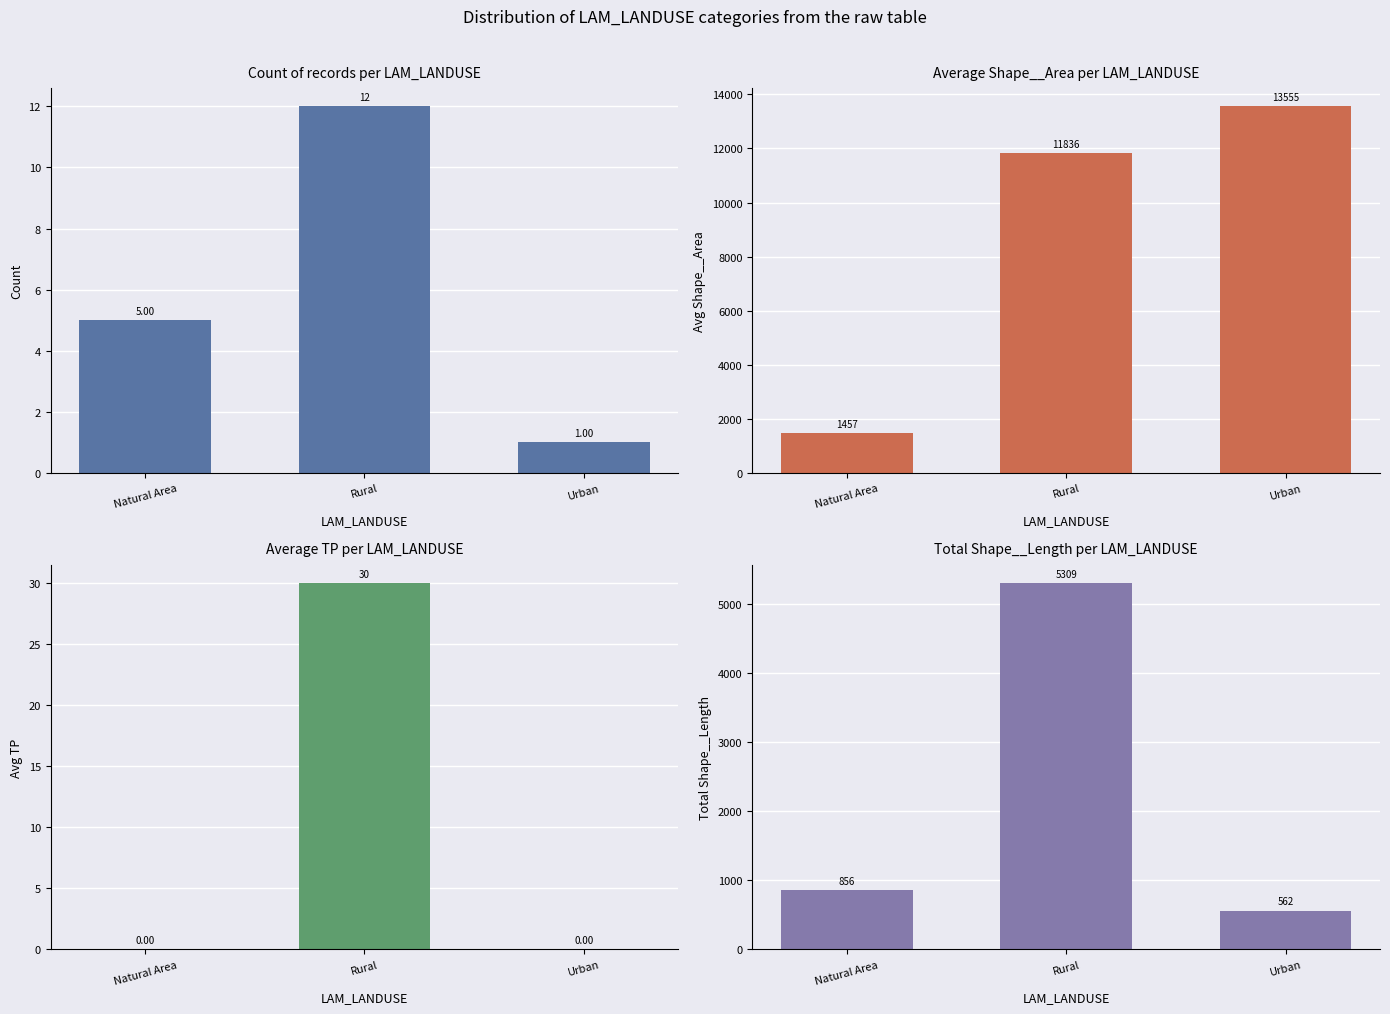

What are all the series names shown in the legend?

Count, Avg Shape__Area, Avg TP, Total Shape__Length